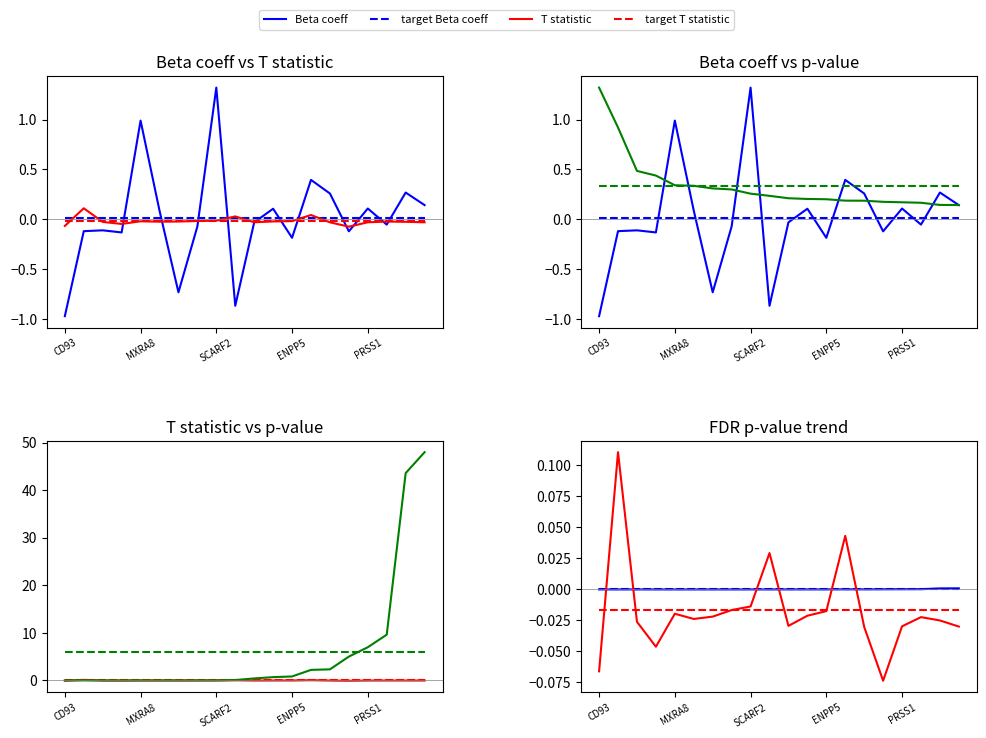

What position from the left is IL1RL1?

4